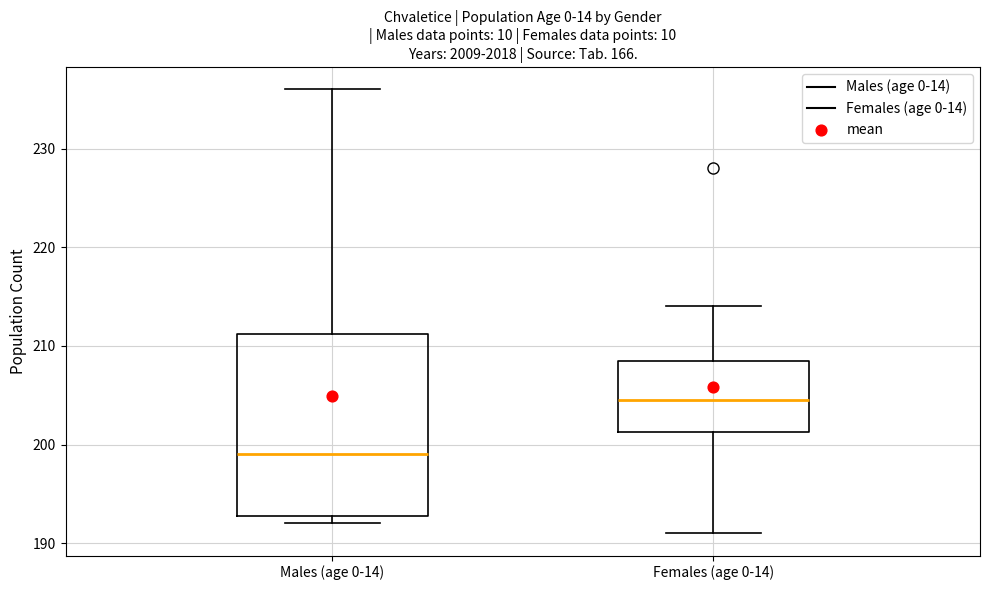

Reading left to right, read every box against the y-axis: the position of its median line, the range the box covers, and the ends of its whiskers. The values are not printed on the chart, so give them approximately, as read against the axis.

Males (age 0-14): median 199, box 193 to 211, whiskers 192 to 236
Females (age 0-14): median 205, box 201 to 209, whiskers 191 to 214